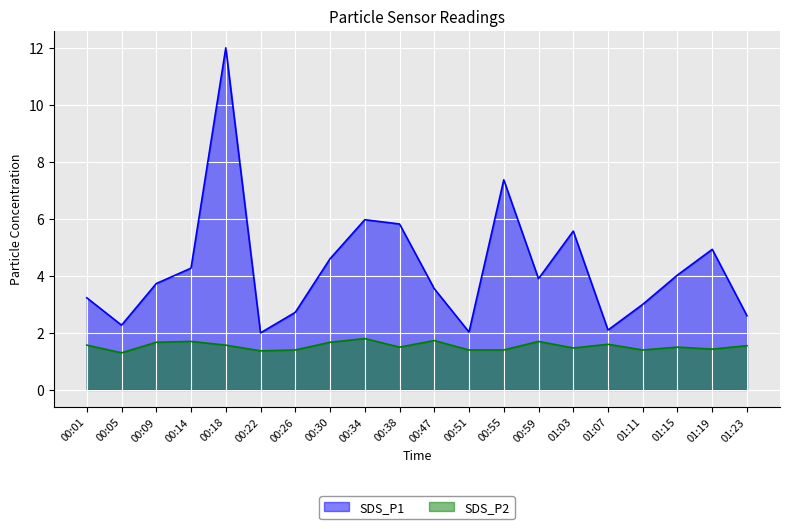

Rank the series by their average value, from highest to lowest.

SDS_P1, SDS_P2